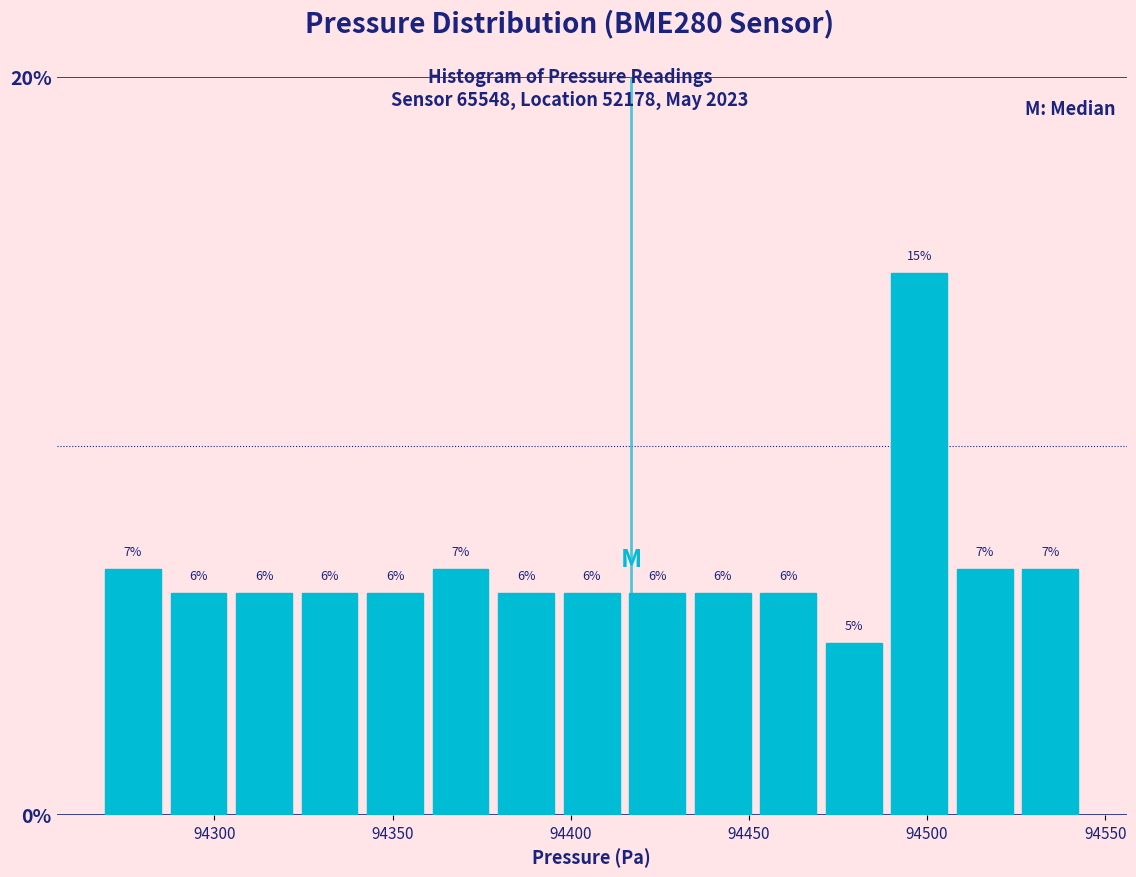

Around what value on the x-axis is the tallest bar? Give the approximate position of its centre, as read against the axis.

94500